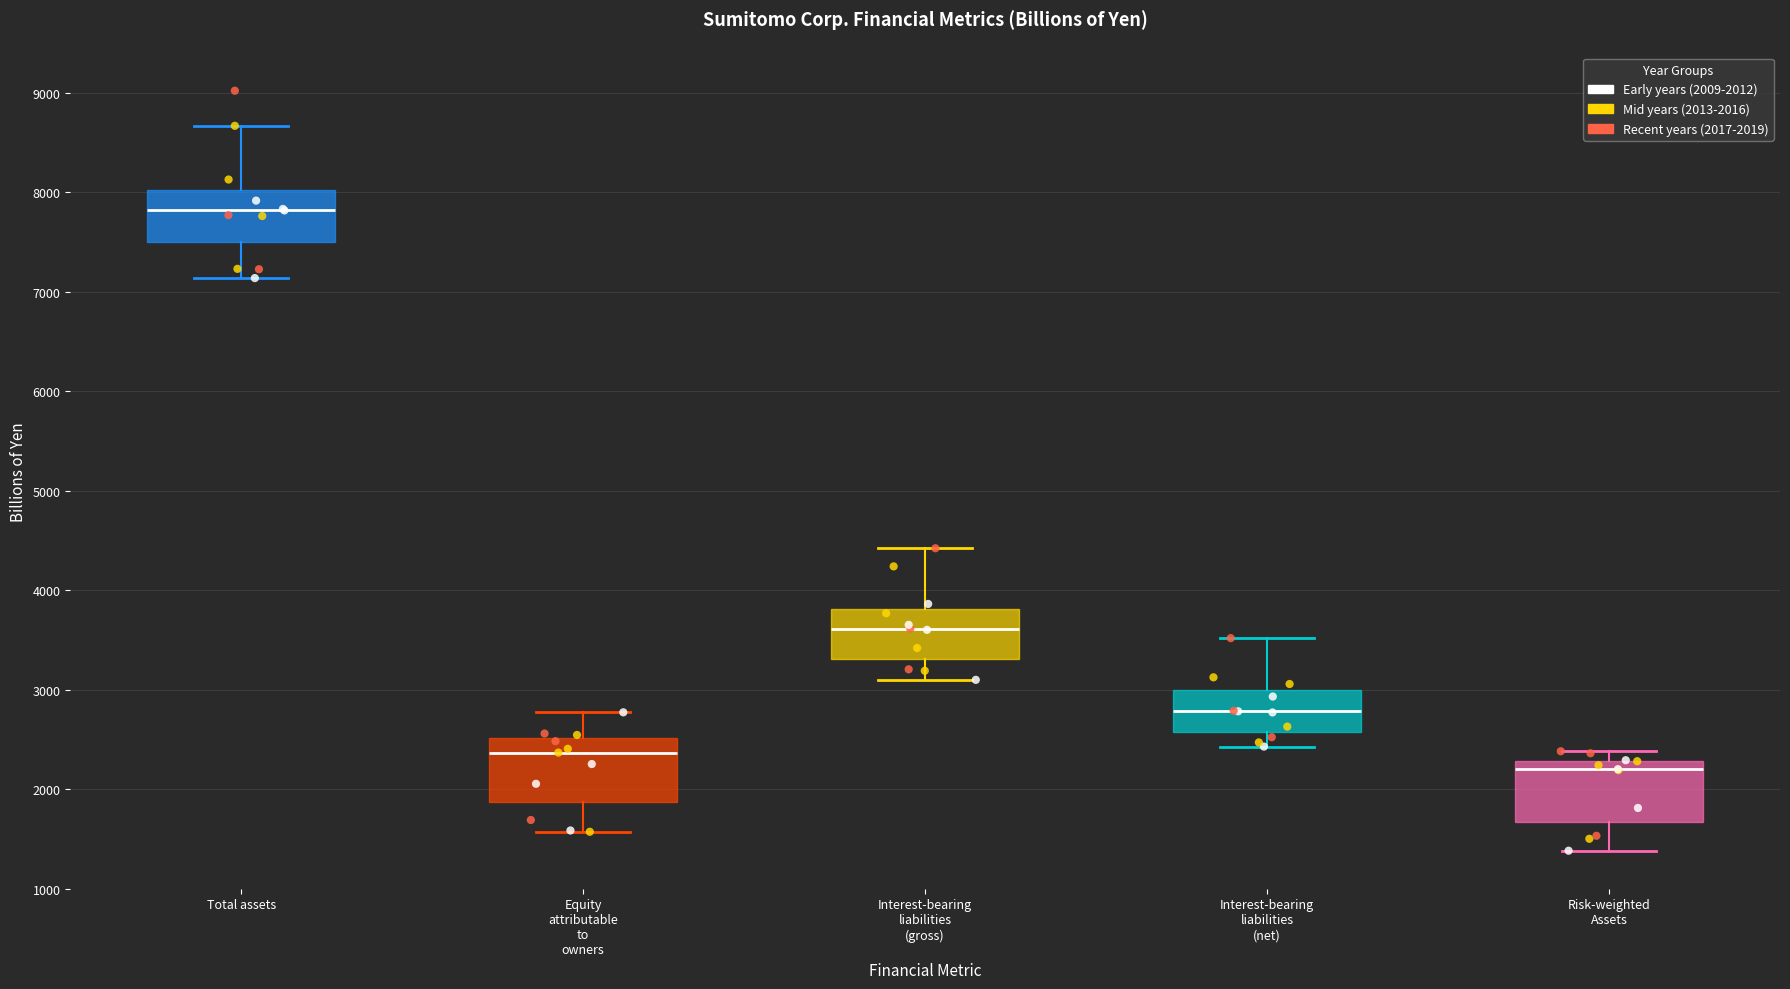

Which box's median line is the lowest?

Risk-weighted Assets